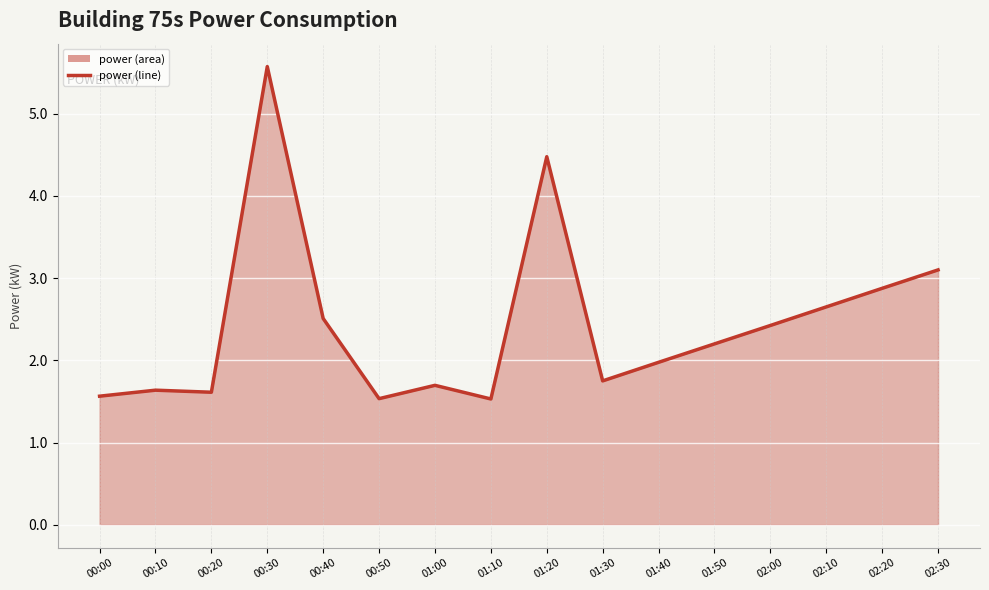

What is the maximum value shown in the chart?

5.6